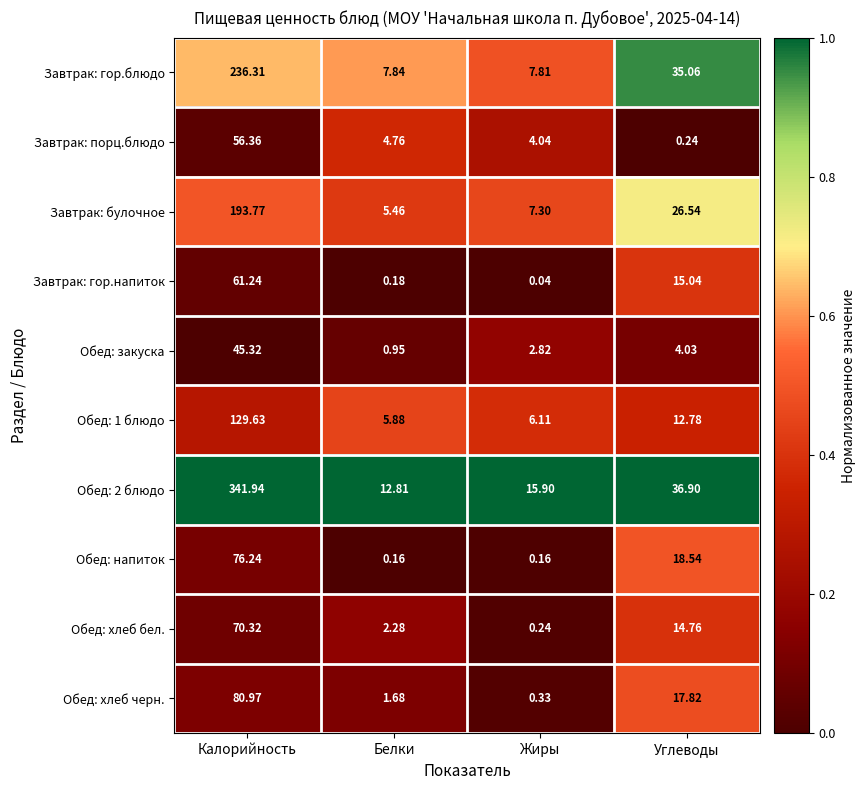

Which label corresponds to the smallest value in the chart?

Жиры